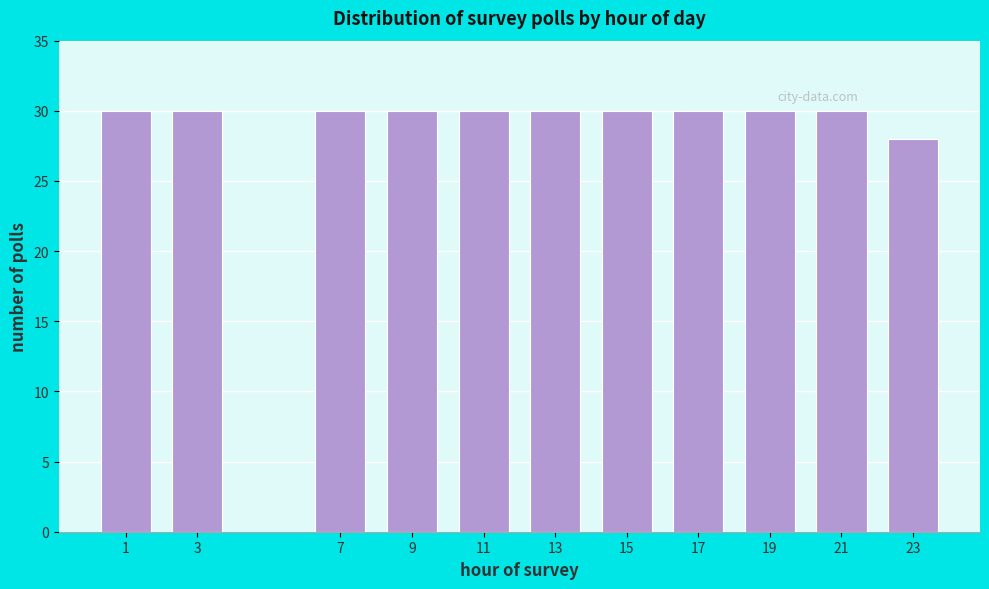

Reading left to right, transcribe all the data shown in this chart.

30	30	30	30	30	30	30	30	30	30	28